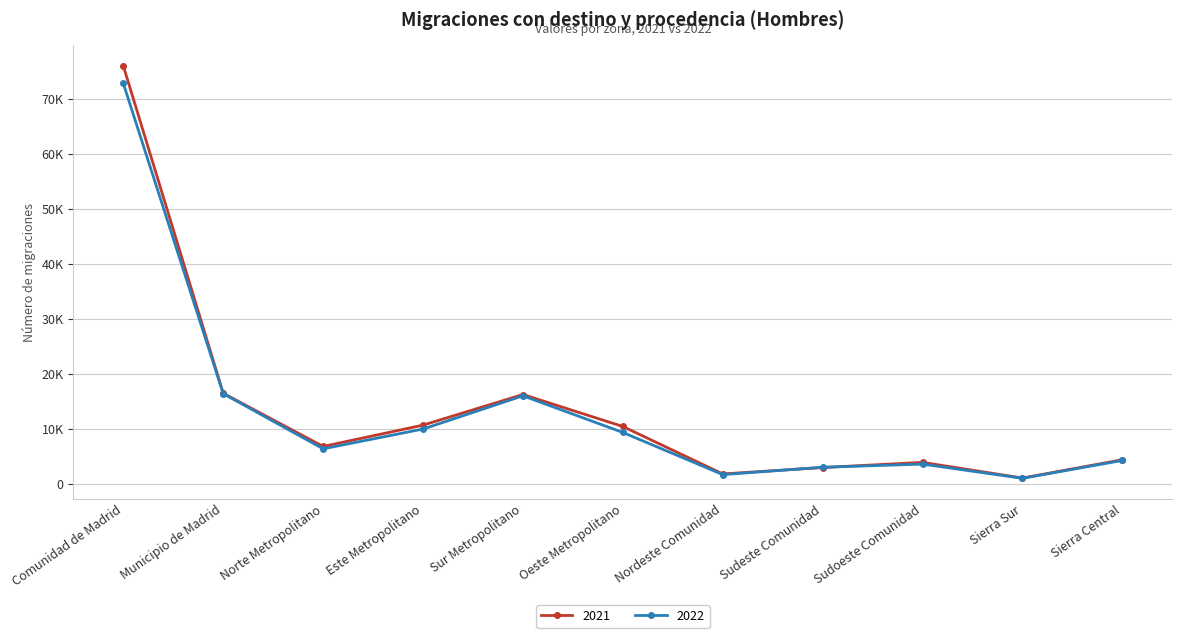

What is the total value across all series at Sur Metropolitano?

32252